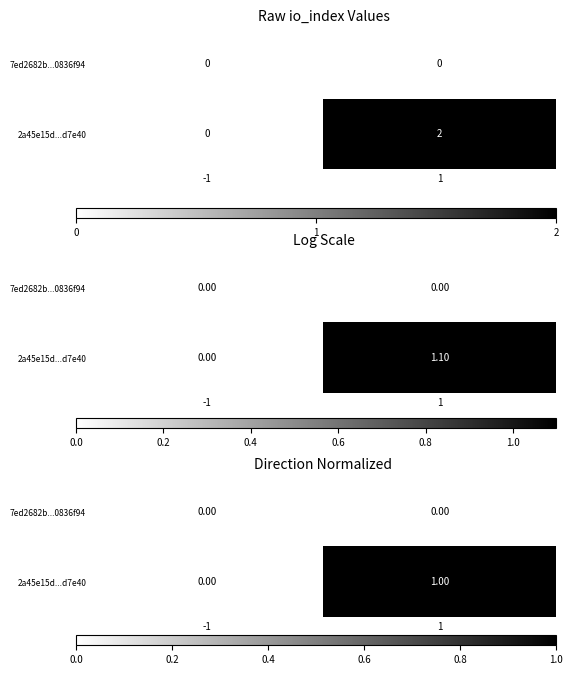

At 1, list the series in order from smallest to largest.

7ed2682b...0836f94, 2a45e15d...d7e40